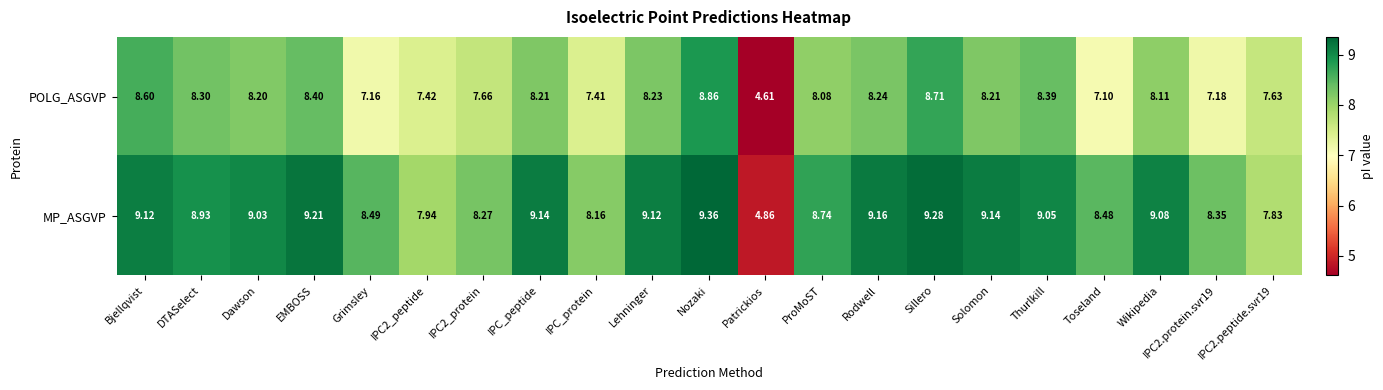

Which series changed the most between Nozaki and Sillero?

POLG_ASGVP